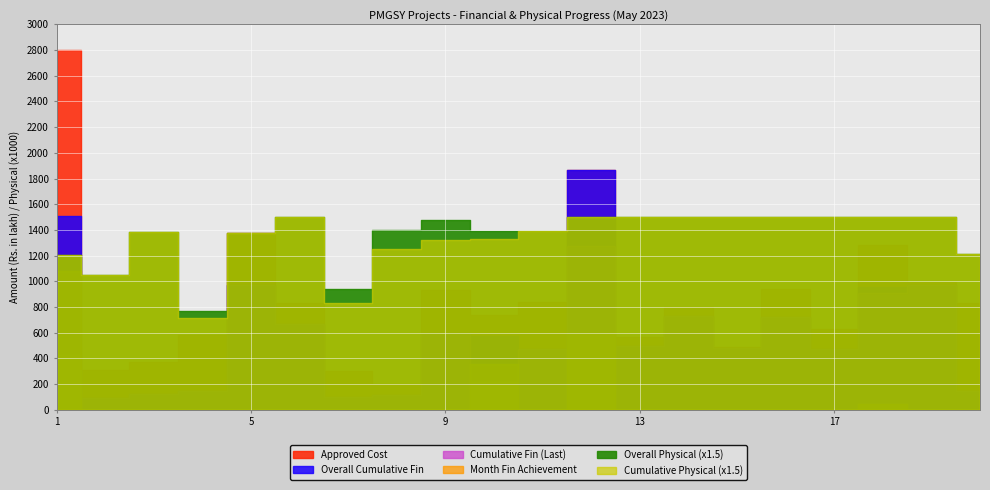

Which category has the highest value across all series?

1